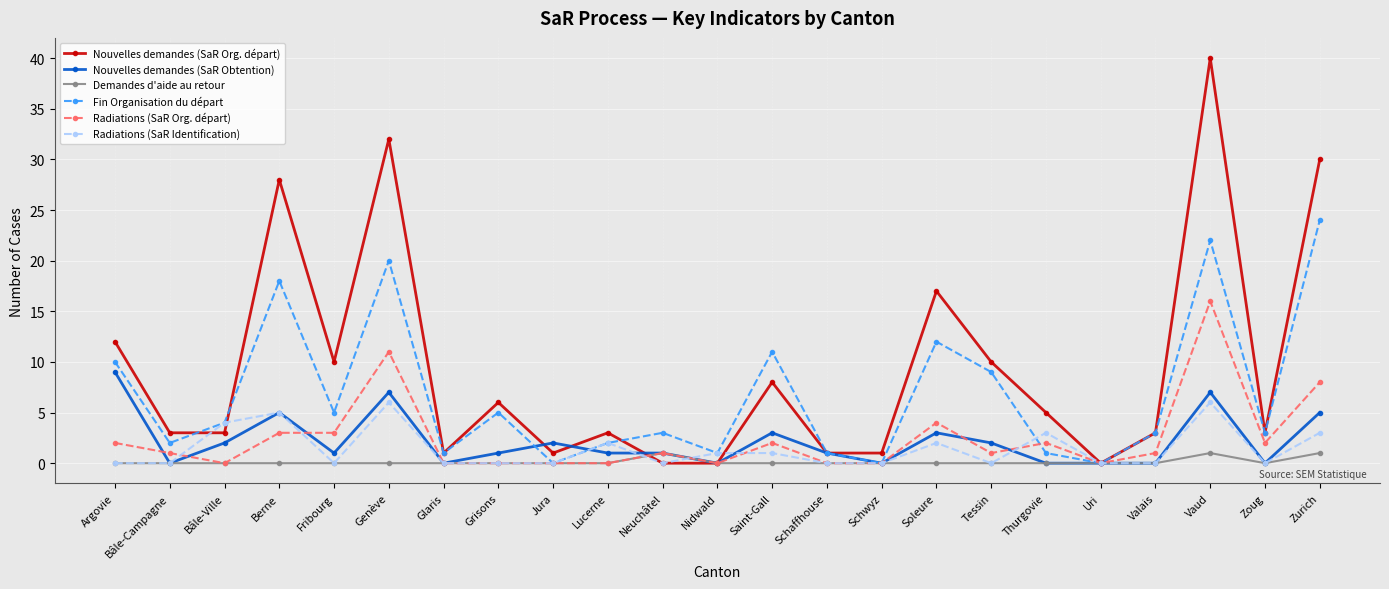

What is the maximum value for Radiations (SaR Org. départ)?

16